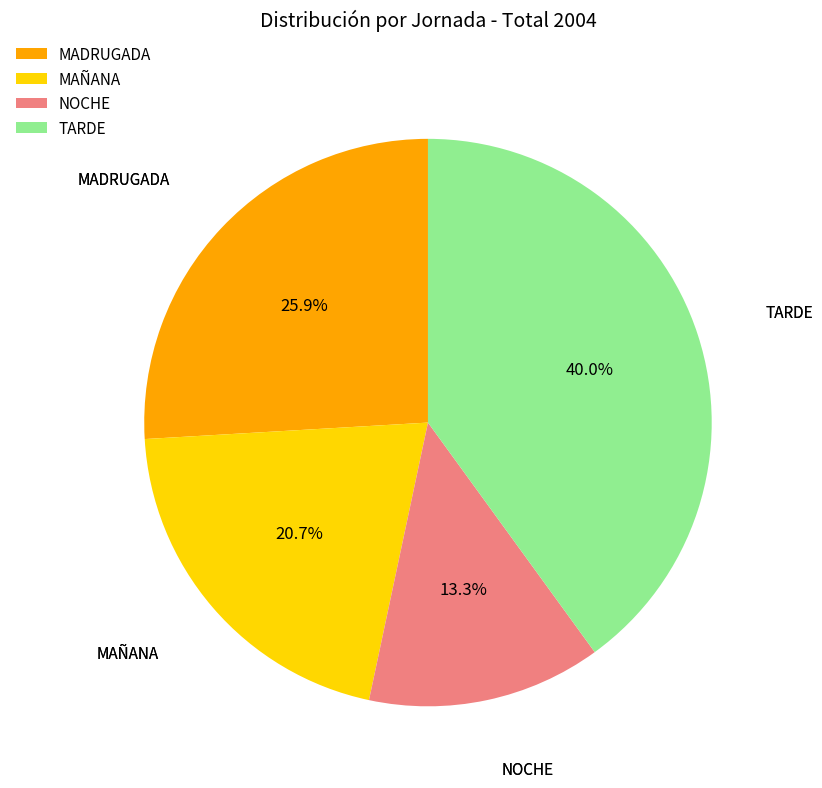

To the nearest percent, what portion does NOCHE represent?

13%